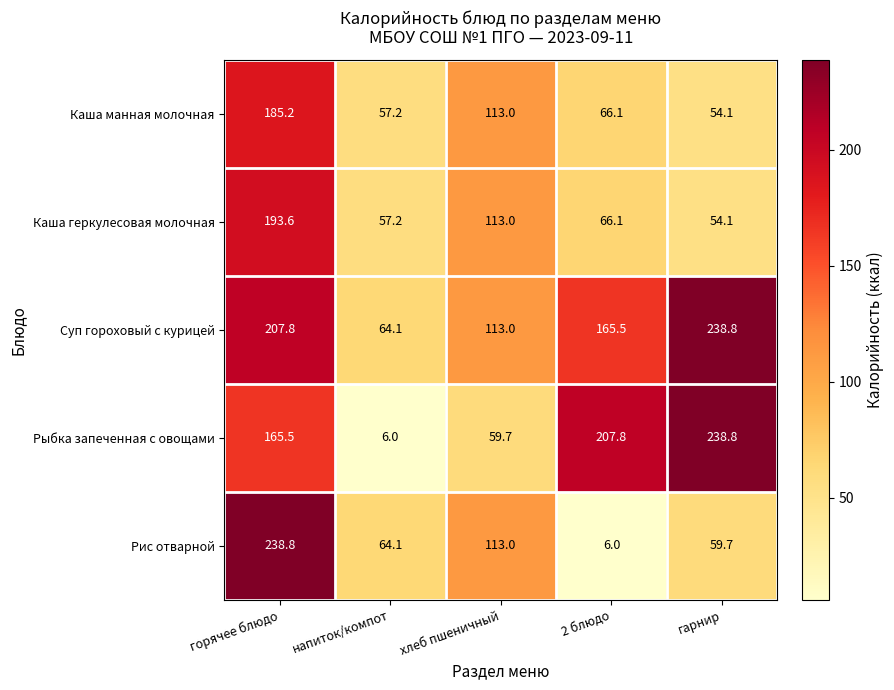

Where is Каша геркулесовая молочная nearest to the value 123?

хлеб пшеничный